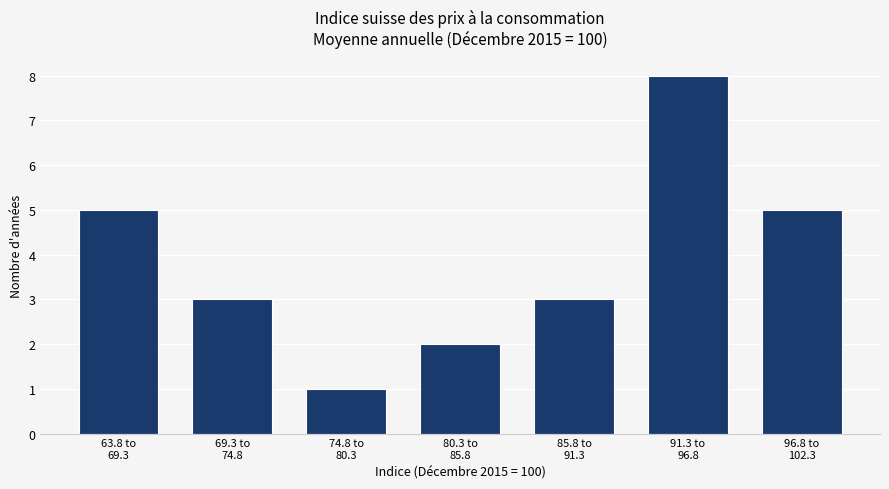

Reading left to right, list all the values displayed in this chart.

5	3	1	2	3	8	5